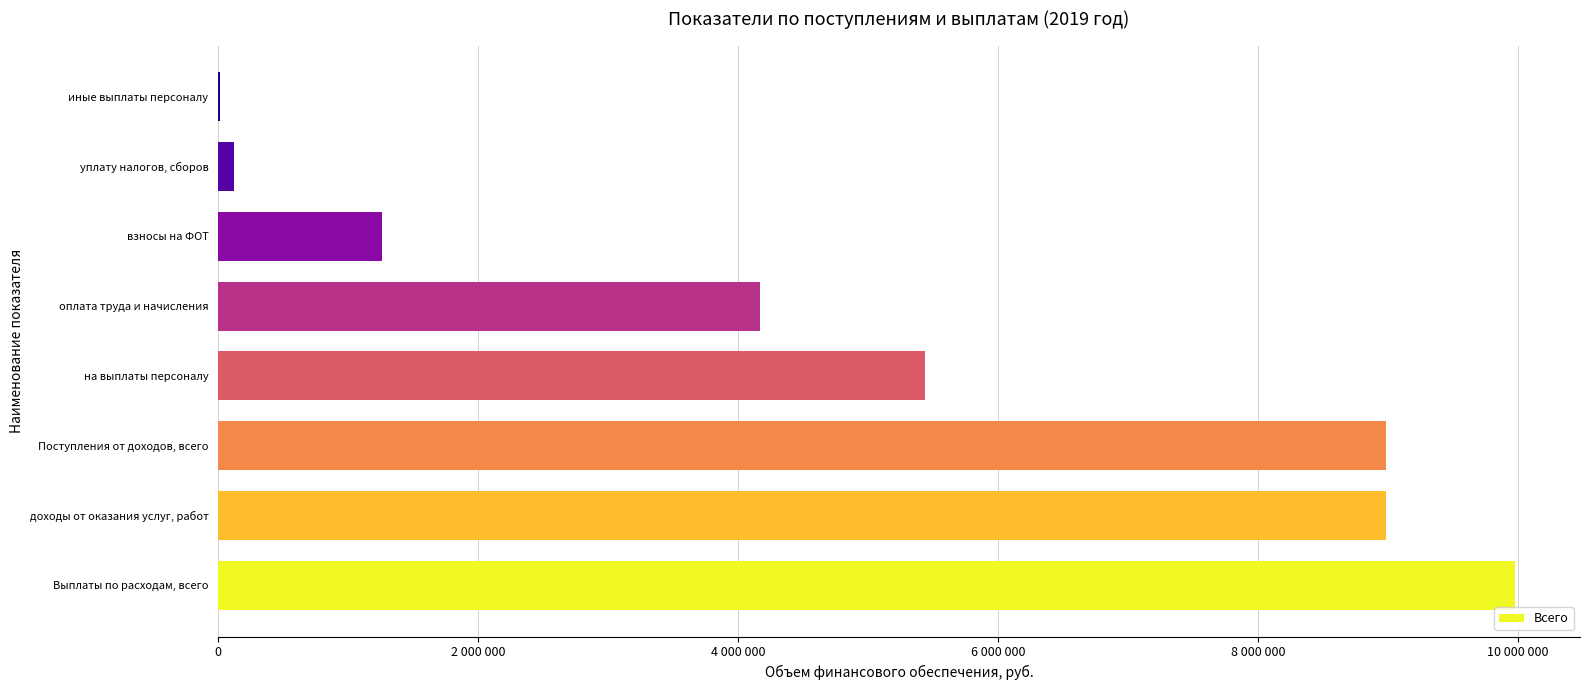

What is the difference between the second highest and minimum values?

8974597.0